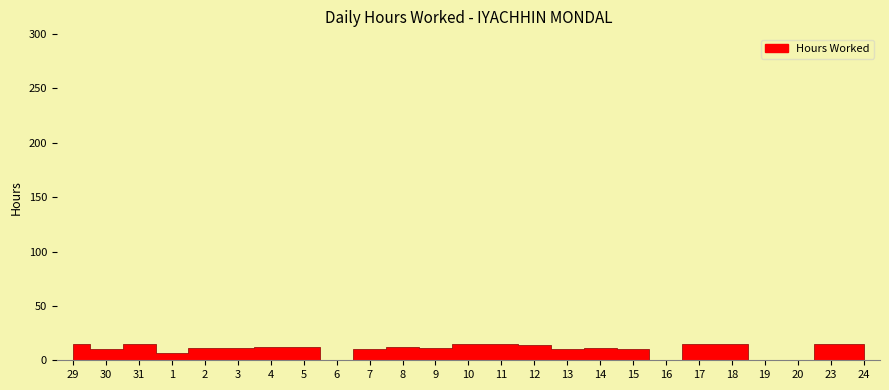

List the labels in order of value, largest first.

31, 23, 24, 11, 29, 18, 10, 17, 12, 4, 8, 5, 14, 3, 9, 2, 13, 30, 7, 15, 1, 6, 16, 19, 20